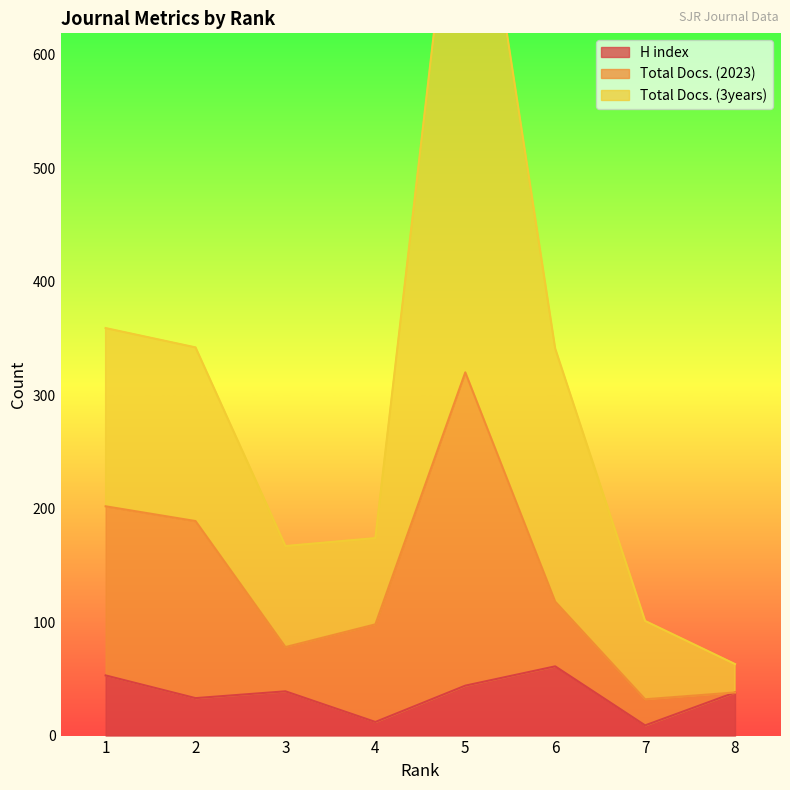

True or false: Total Docs. (3years) and Total Docs. (2023) intersect in this chart.

False